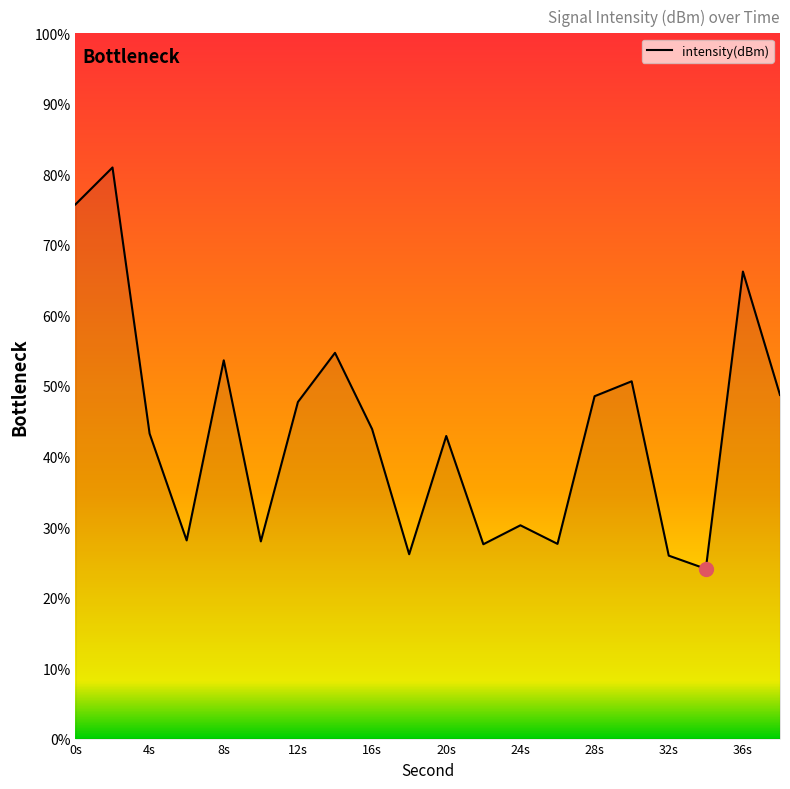

What is the smallest value displayed?

24.1